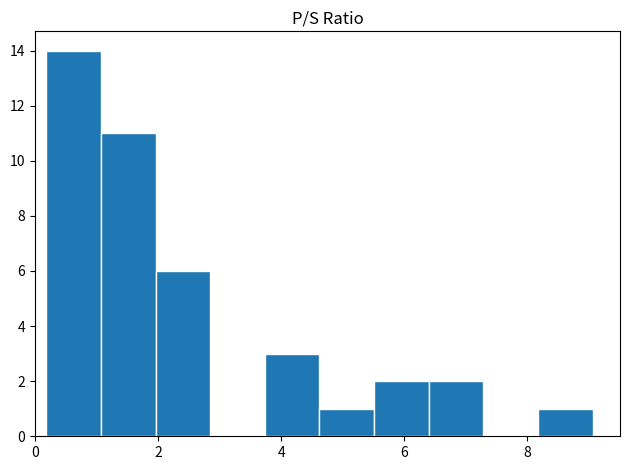

Reading left to right, transcribe this chart: for each bar, give the range it covers on the x-axis and its height. Neither the bar edges nor the heights are printed on the chart, so give them approximately, as read against the axes.

0.2 to 1.0: 14
1.0 to 2.0: 11
2.0 to 2.8: 6
2.8 to 3.8: 0
3.8 to 4.6: 3
4.6 to 5.6: 1
5.6 to 6.4: 2
6.4 to 7.2: 2
7.2 to 8.2: 0
8.2 to 9.0: 1